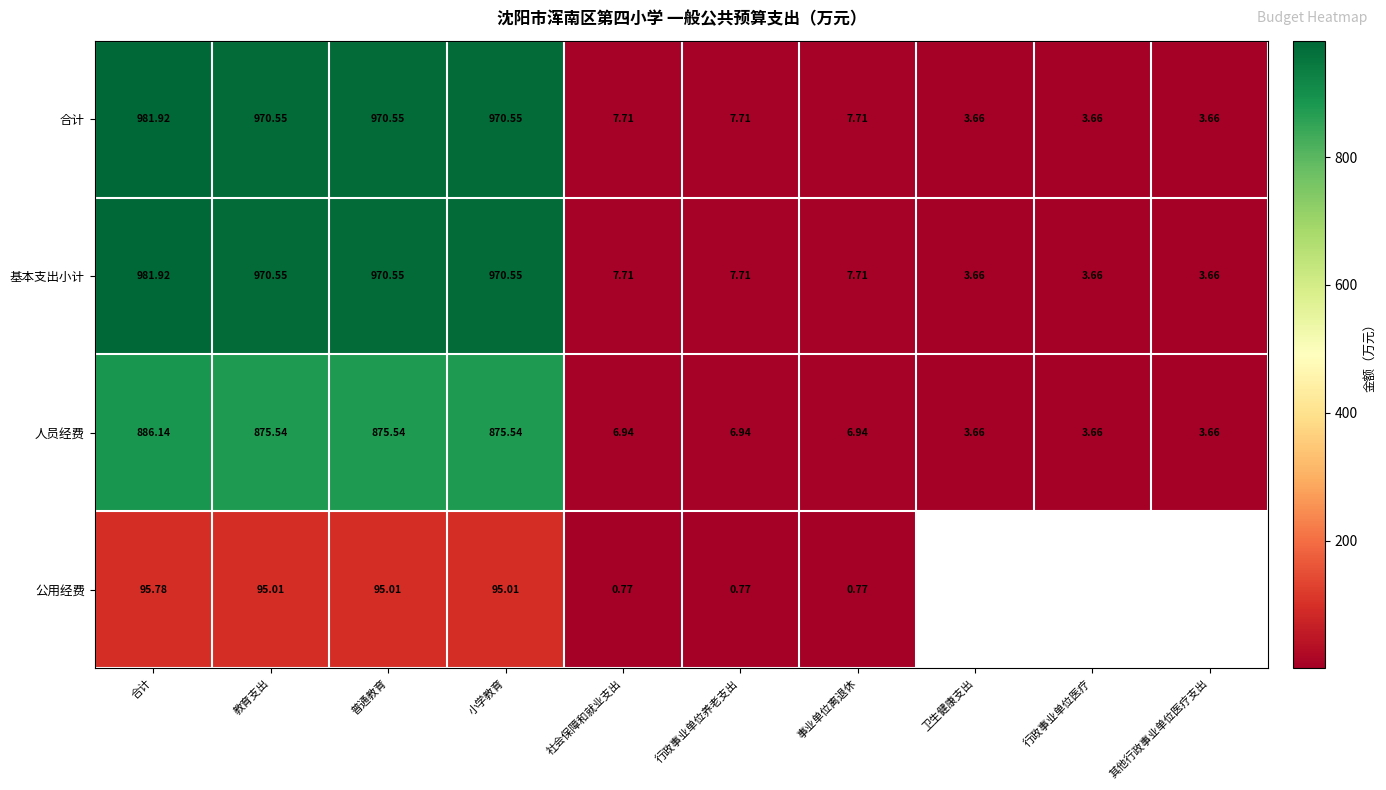

At which category is the sum across all series the highest?

合计